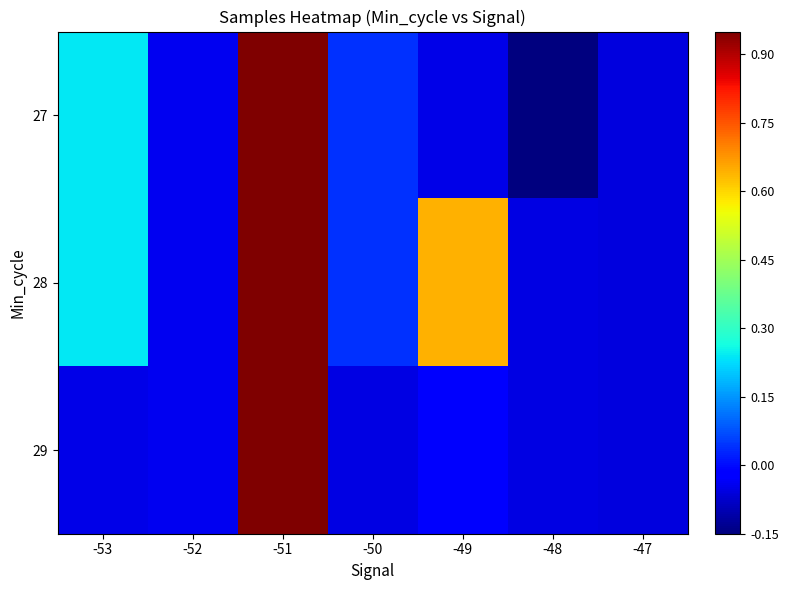

Between -53 and -50, which series saw the biggest shift?

27